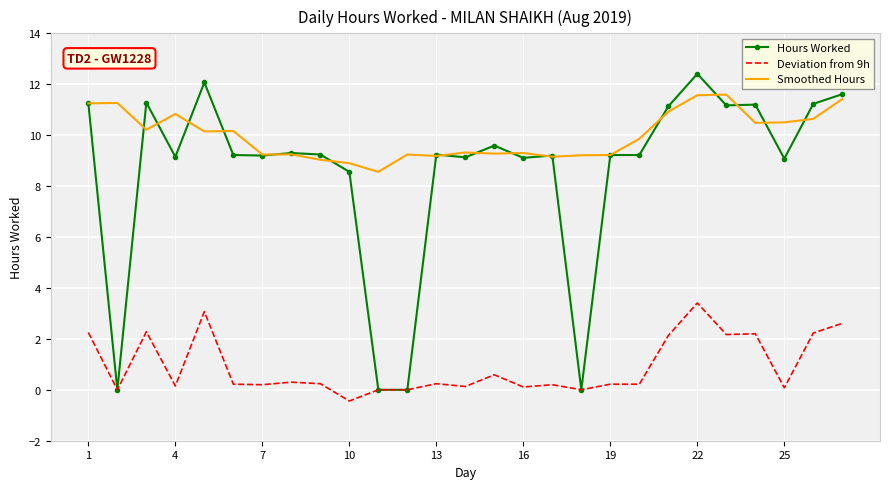

Rank the series by their average value, from lowest to highest.

Deviation from 9h, Hours Worked, Smoothed Hours